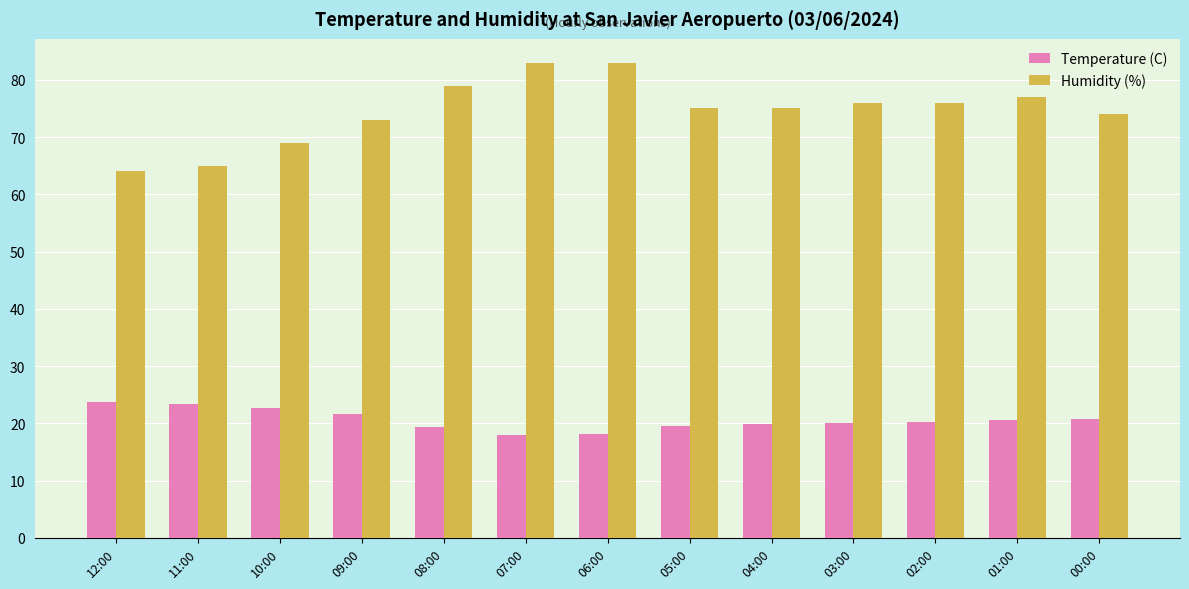

Where is Humidity (%) nearest to the value 73?

09:00